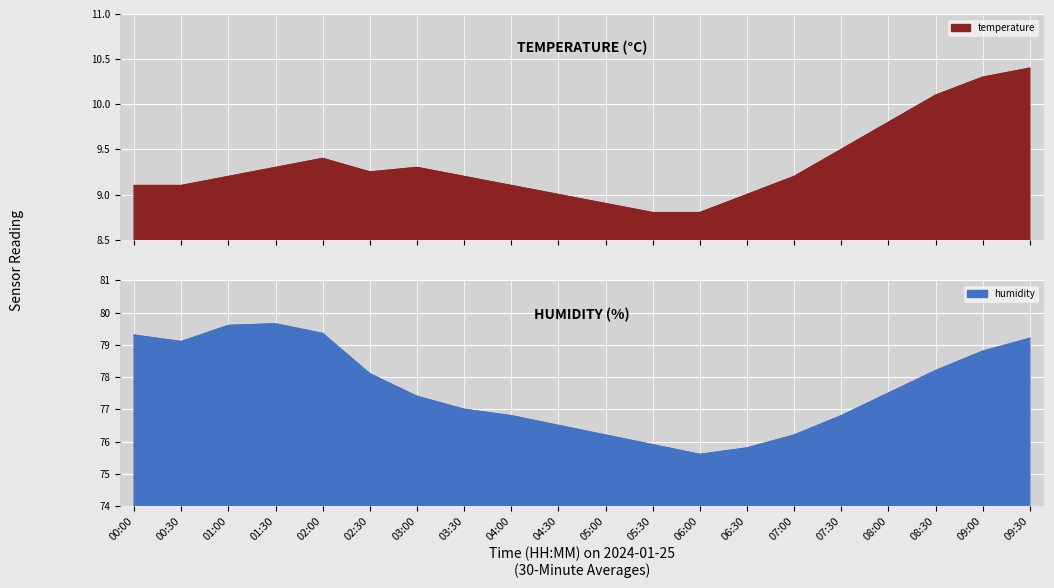

True or false: temperature and humidity cross at least once.

False